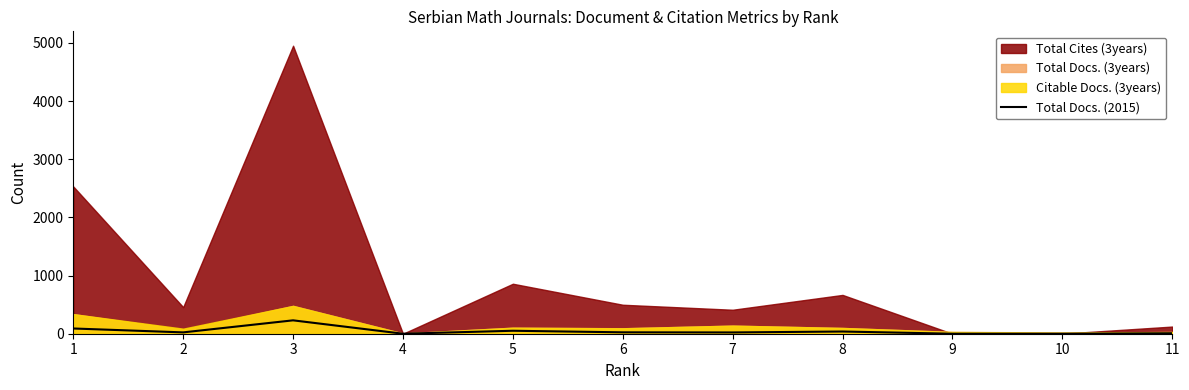

The value at 9 is 159. True or false?

False